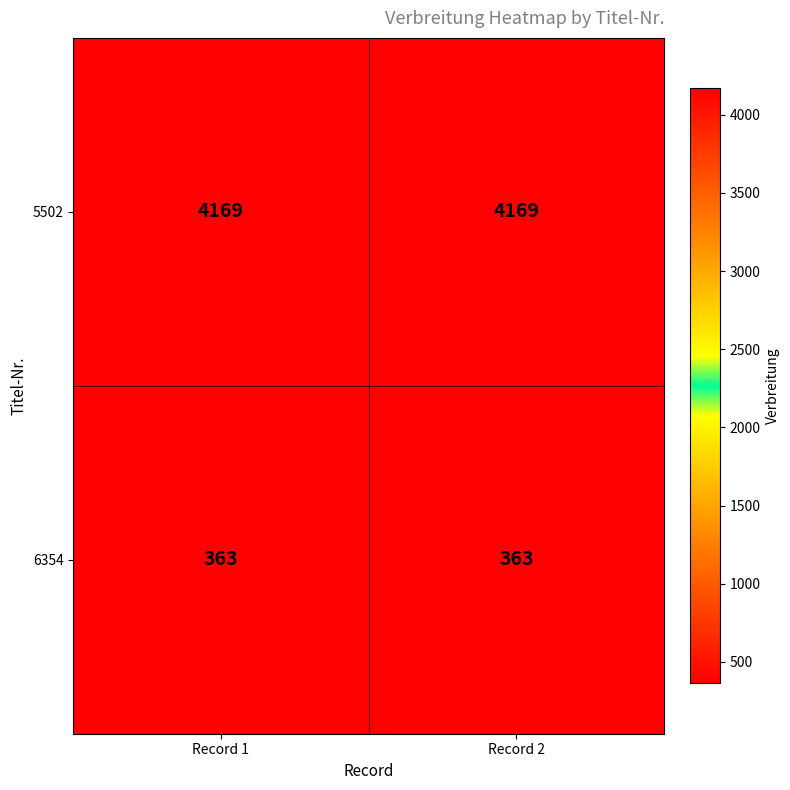

What is the greatest value displayed?

4169